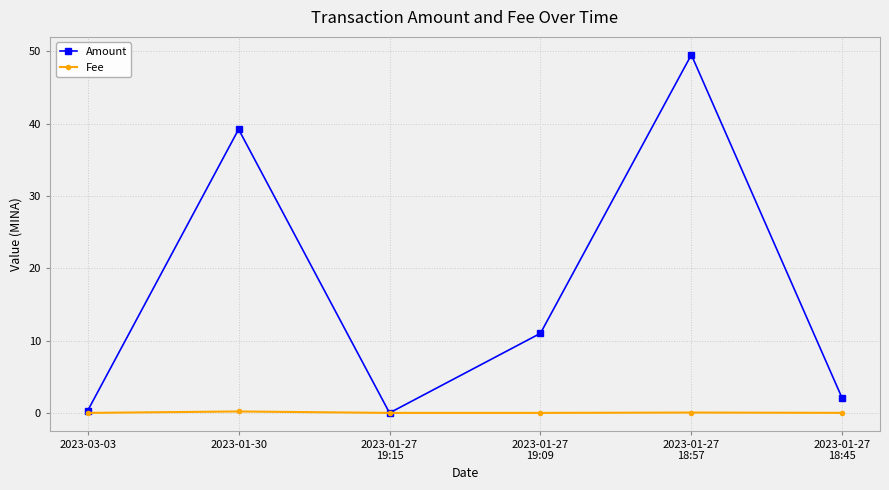

Rank the series by their maximum value, from highest to lowest.

Amount, Fee